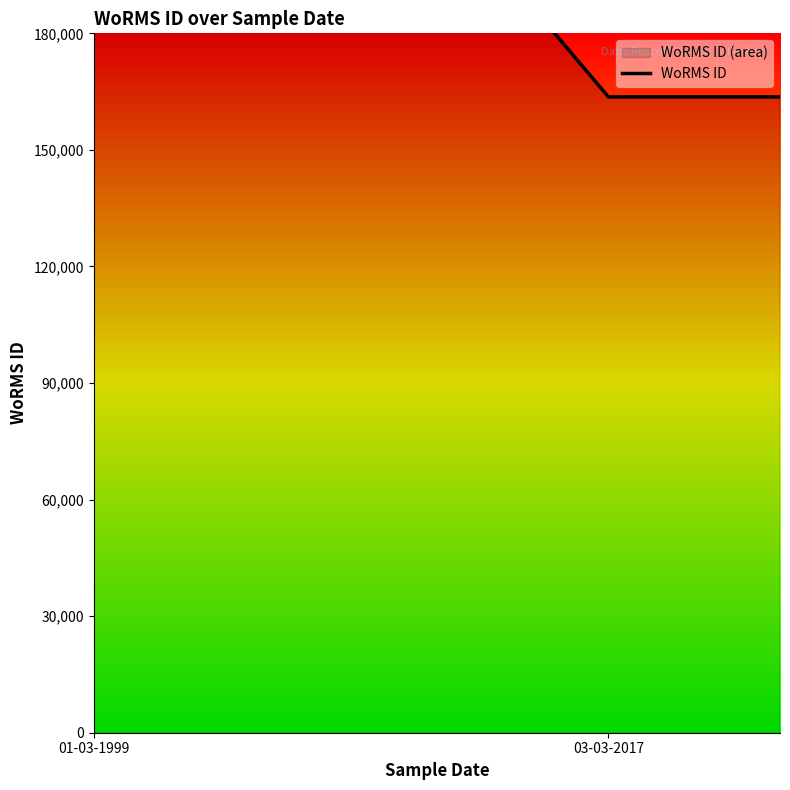

What is the value of the 4th point from the left?

163646